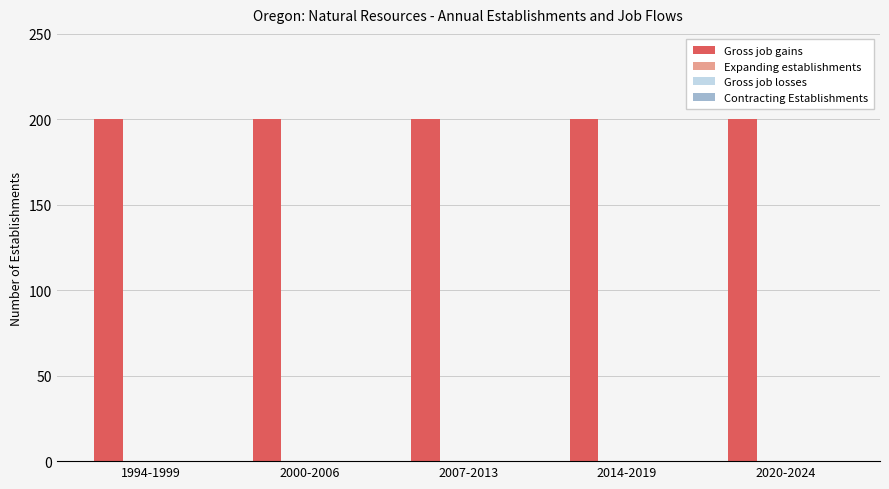

Are the bars horizontal?

No